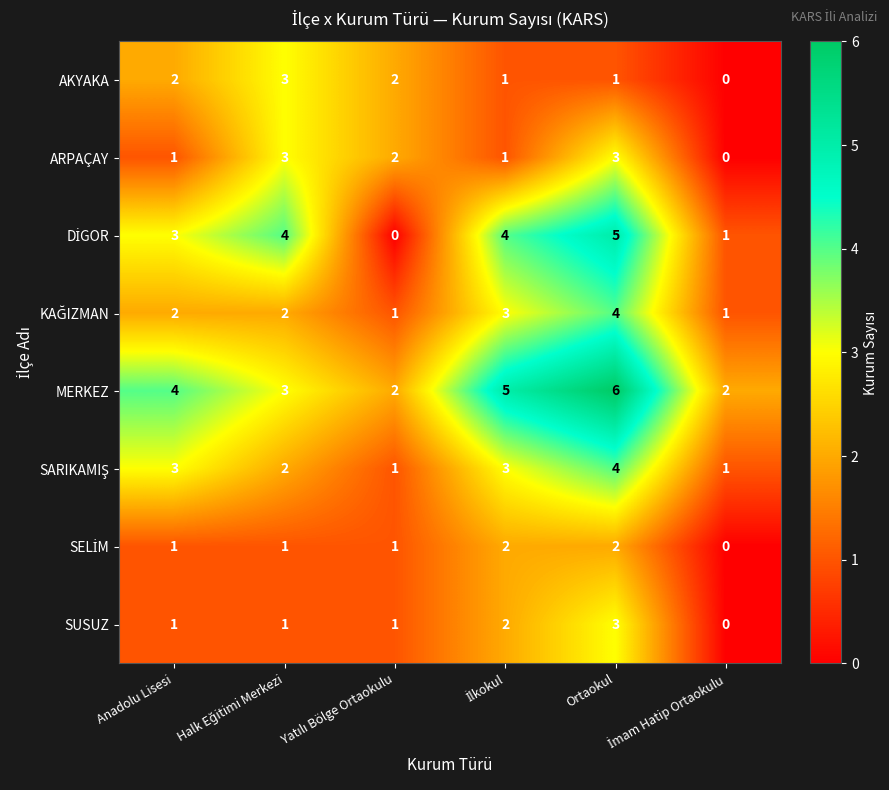

What is the sum of all SUSUZ values?

8